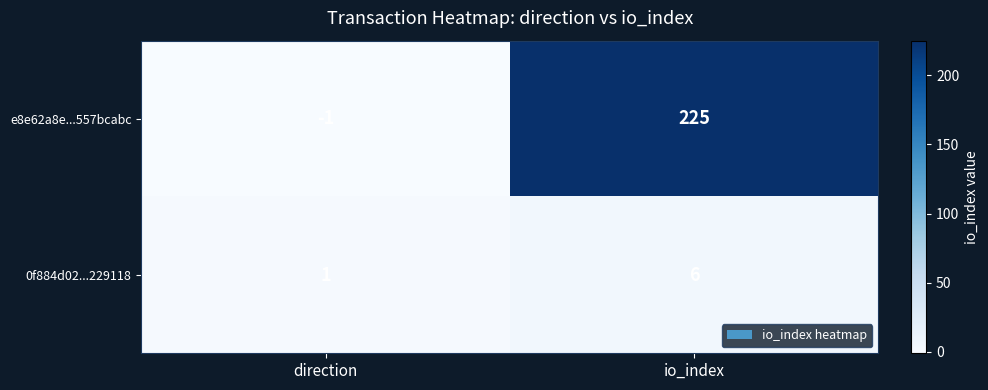

What is the difference between the highest and lowest values at io_index?

219